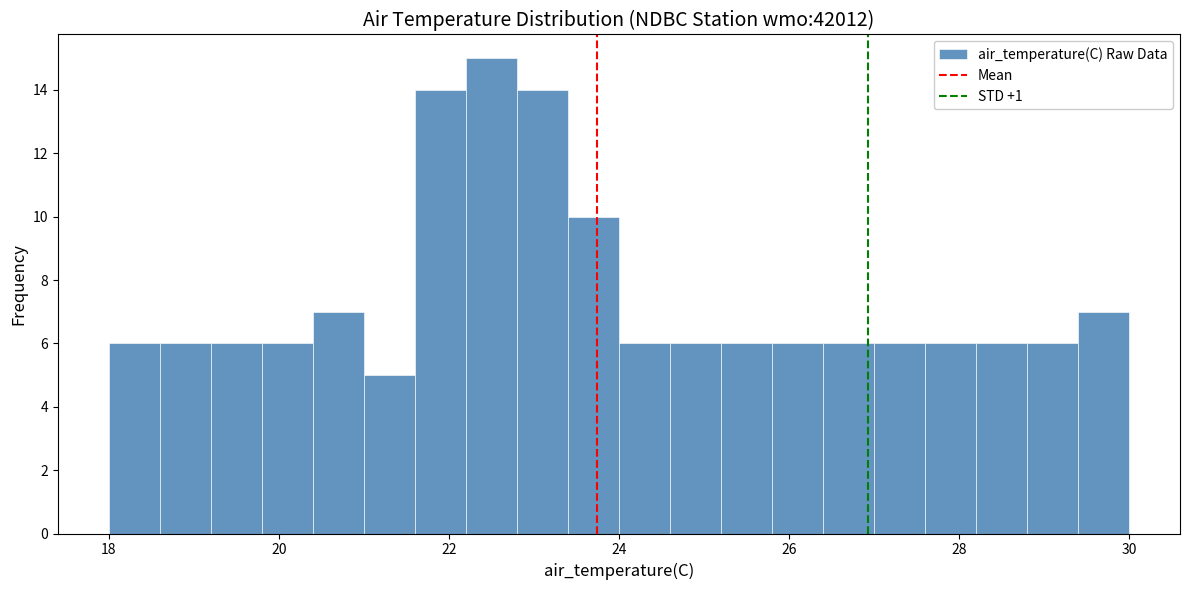

Read against the x-axis, roughly where is the centre of the tallest bar?

22.6